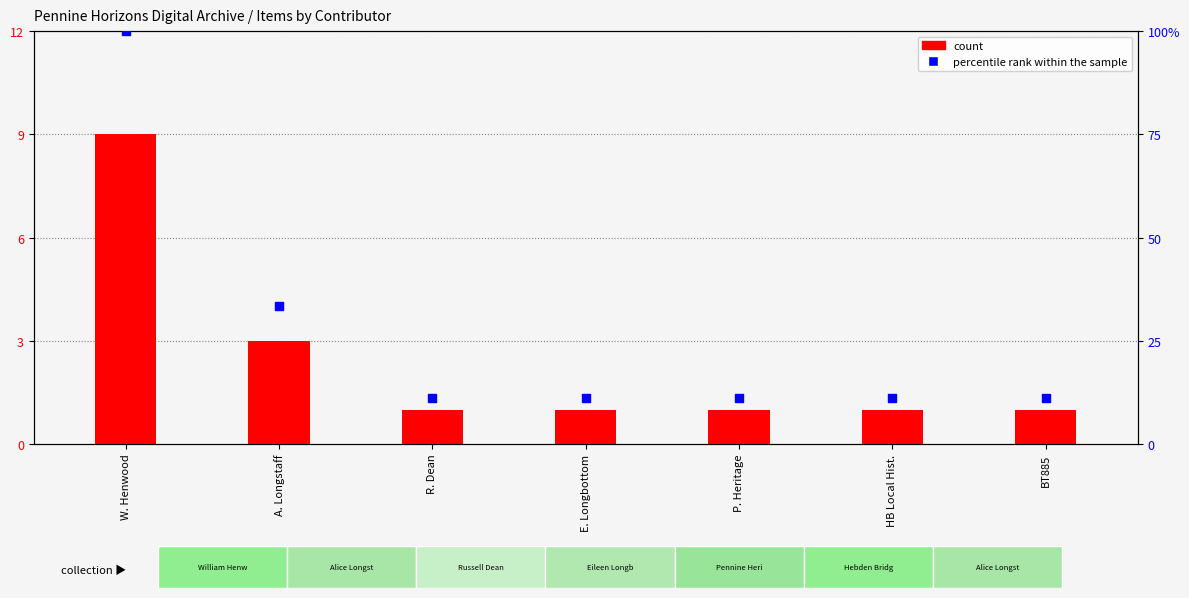

Is the value of percentile rank within the sample at A. Longstaff greater than the value of count at P. Heritage?

Yes